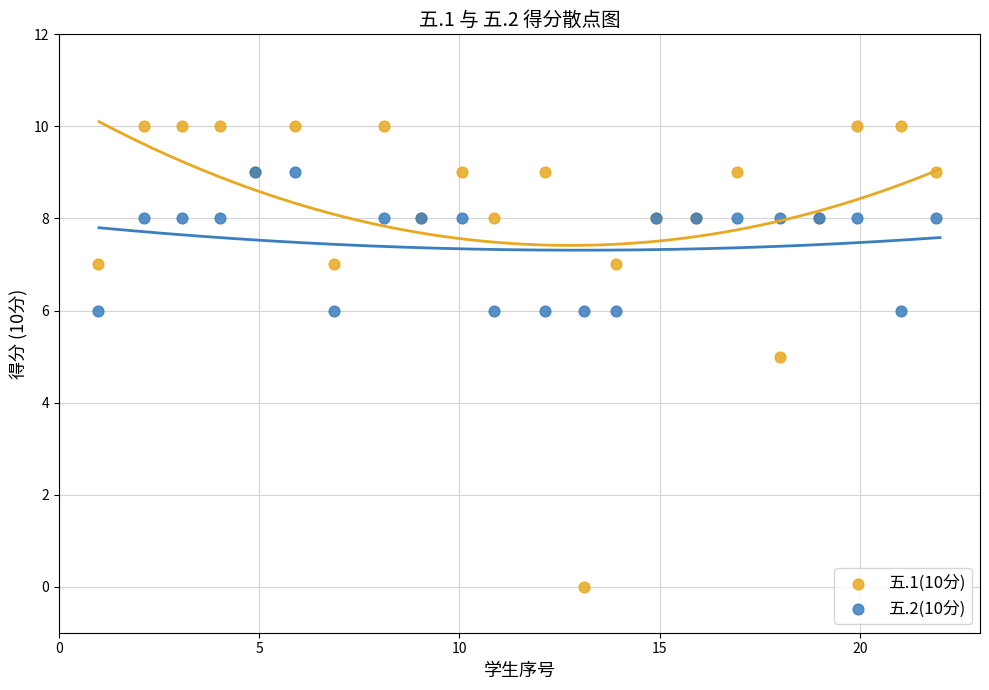

Which series reaches the minimum Y coordinate?

五.1(10分)